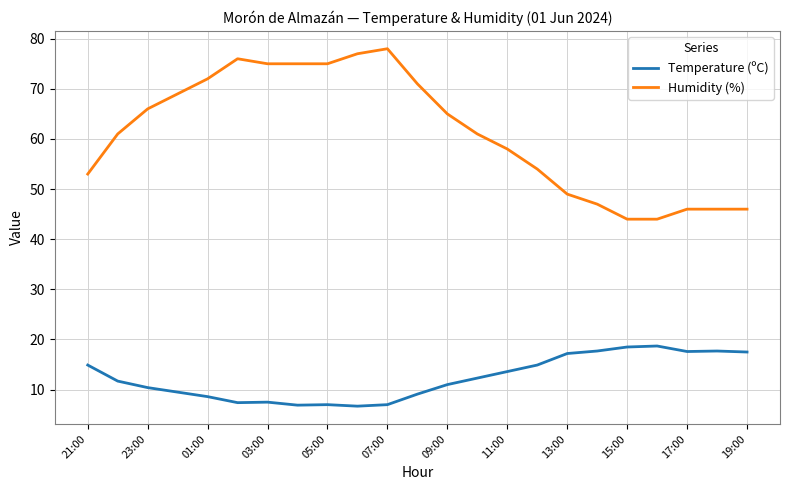

What is the difference between the maximum and second lowest values in the Humidity (%) series?

34.0